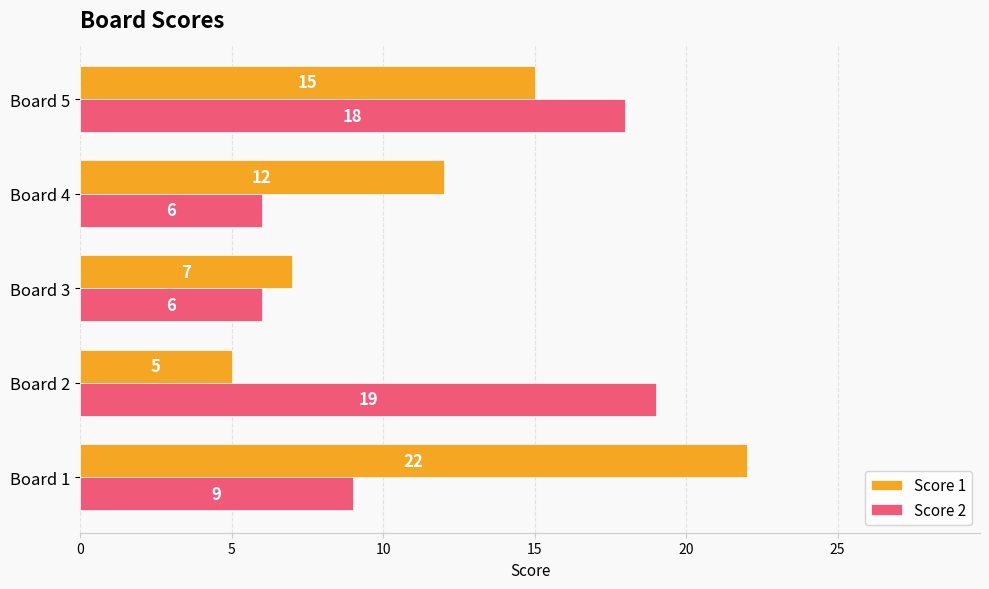

What are all the series names shown in the legend?

Score 1, Score 2